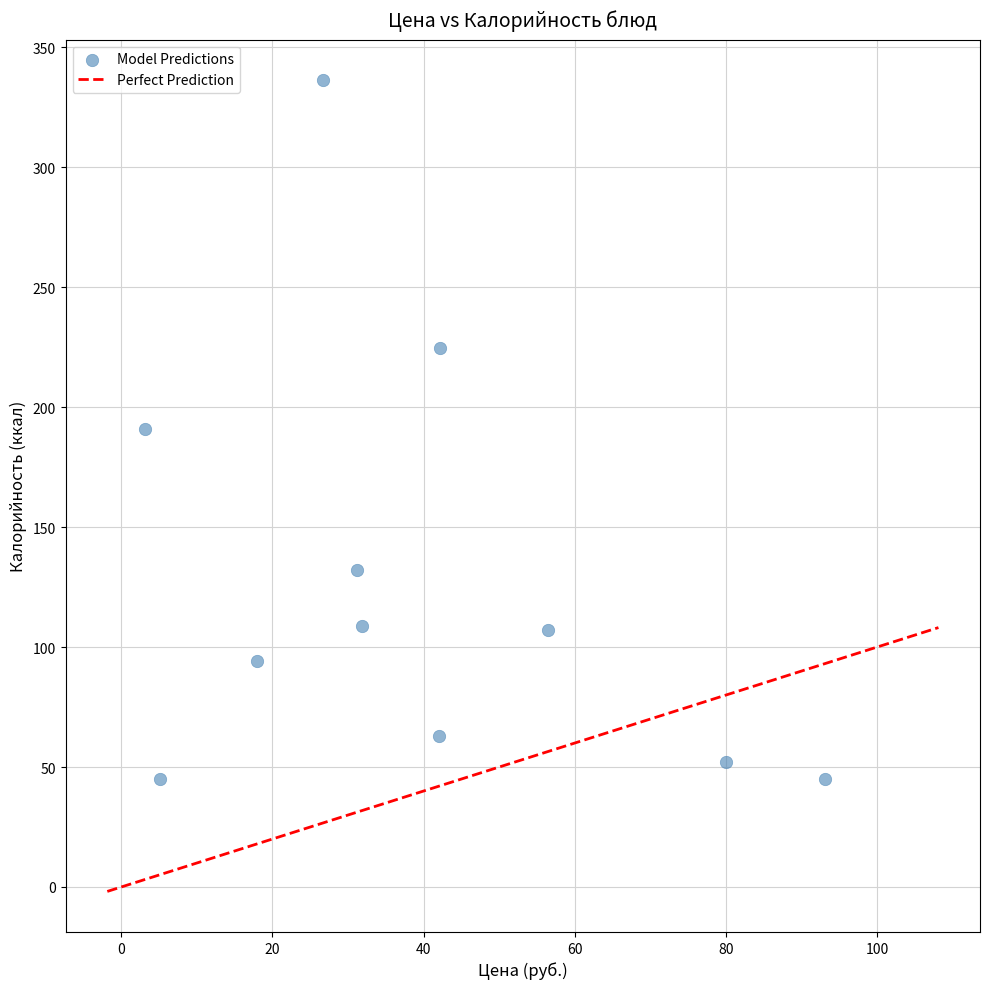

What is the average X value?

39.1